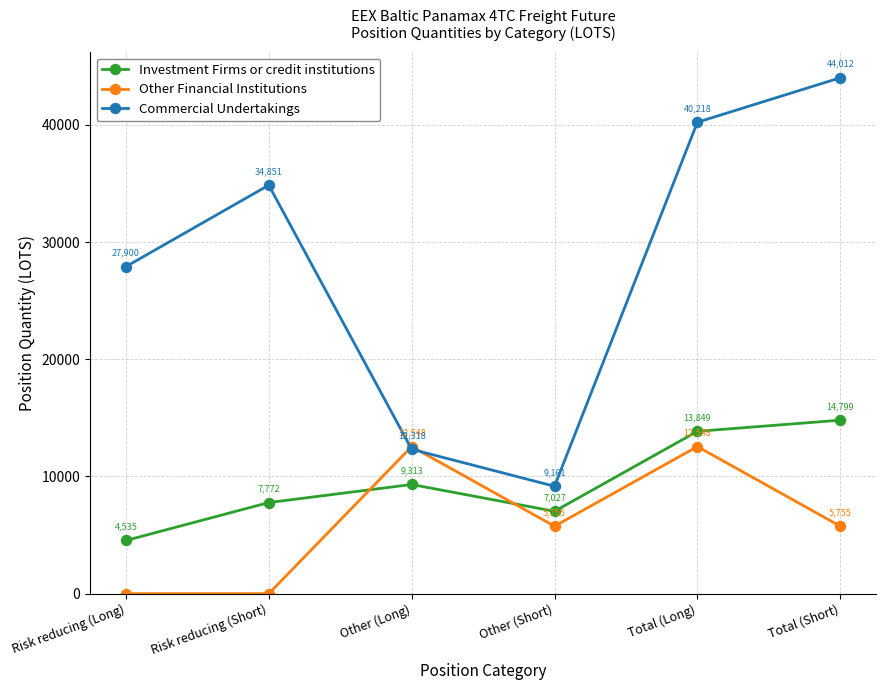

What position from the left is Total (Long)?

5